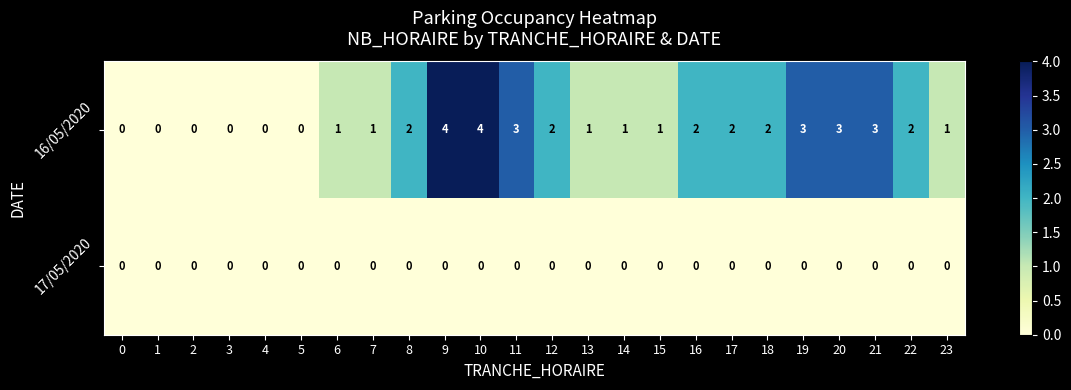

Rank the series by their maximum value, from highest to lowest.

16/05/2020, 17/05/2020